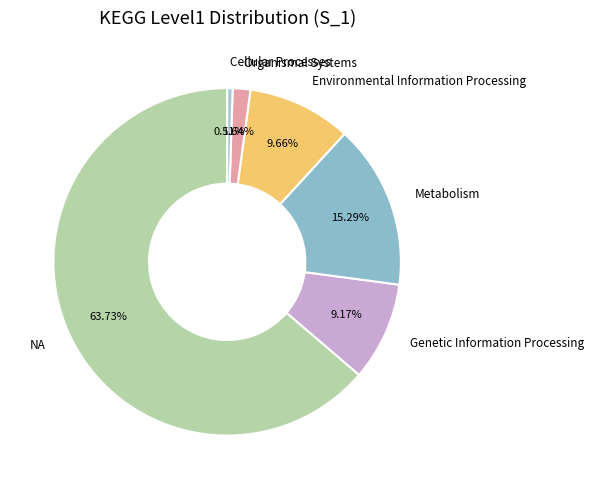

Count the number of slices in the pie.

6